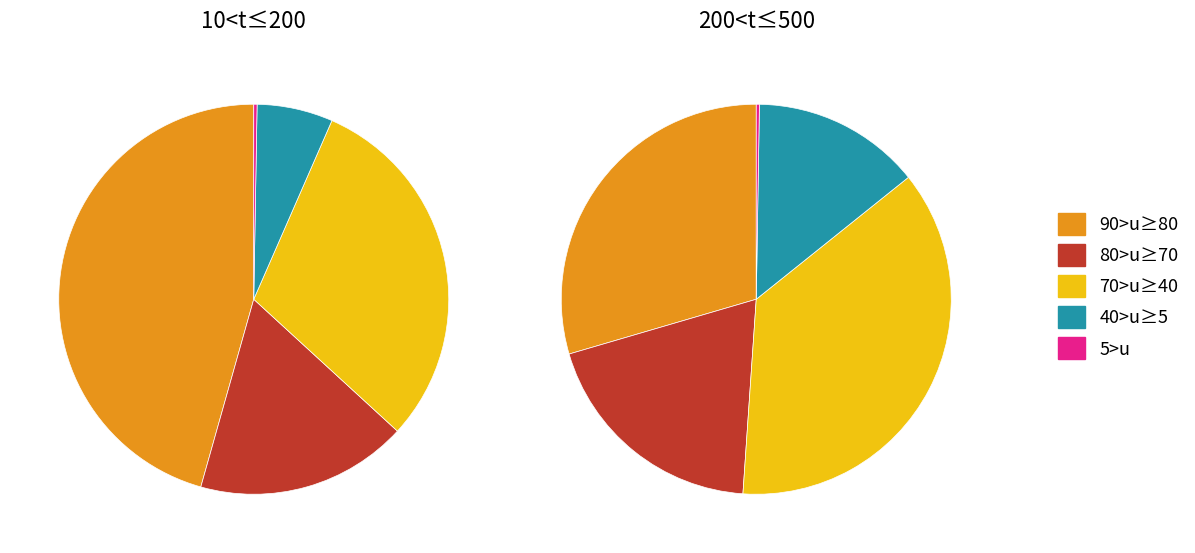

Is there any slice that represents more than half of the pie?

No